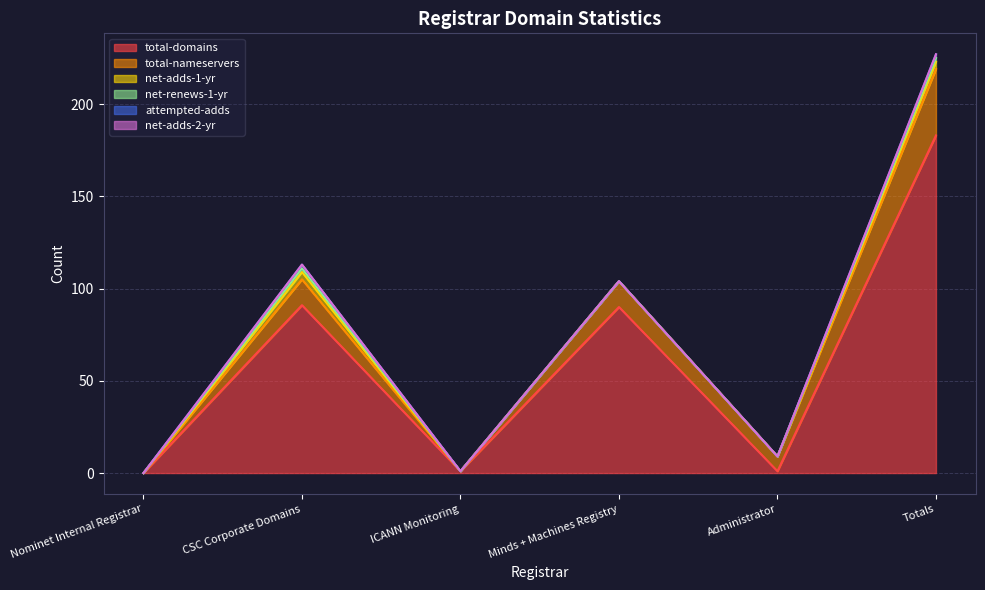

At which label does total-nameservers first exceed 14?

Totals